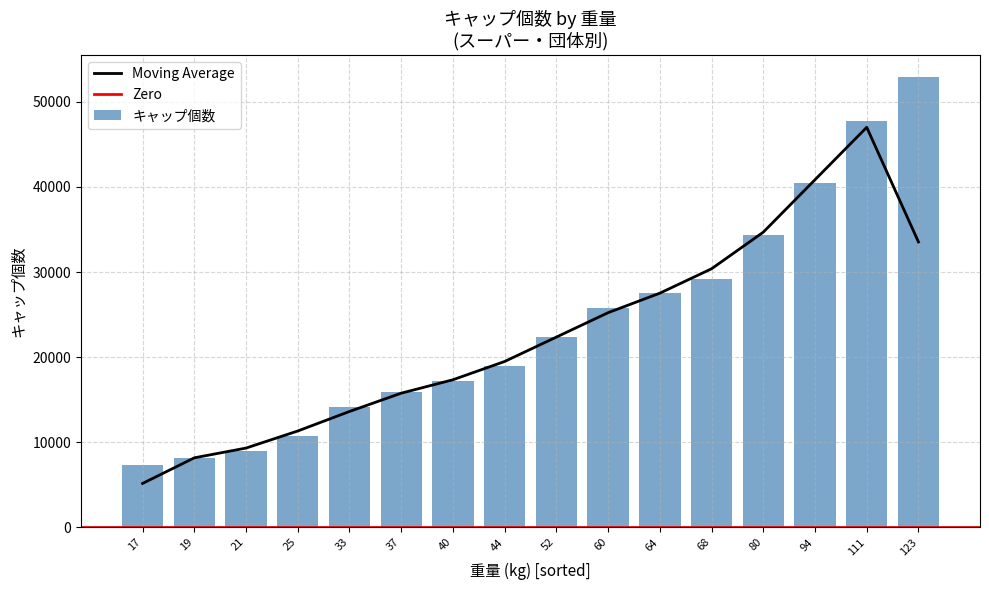

The value at カルナドラッグストア　小坂井店様 is 37793. True or false?

False